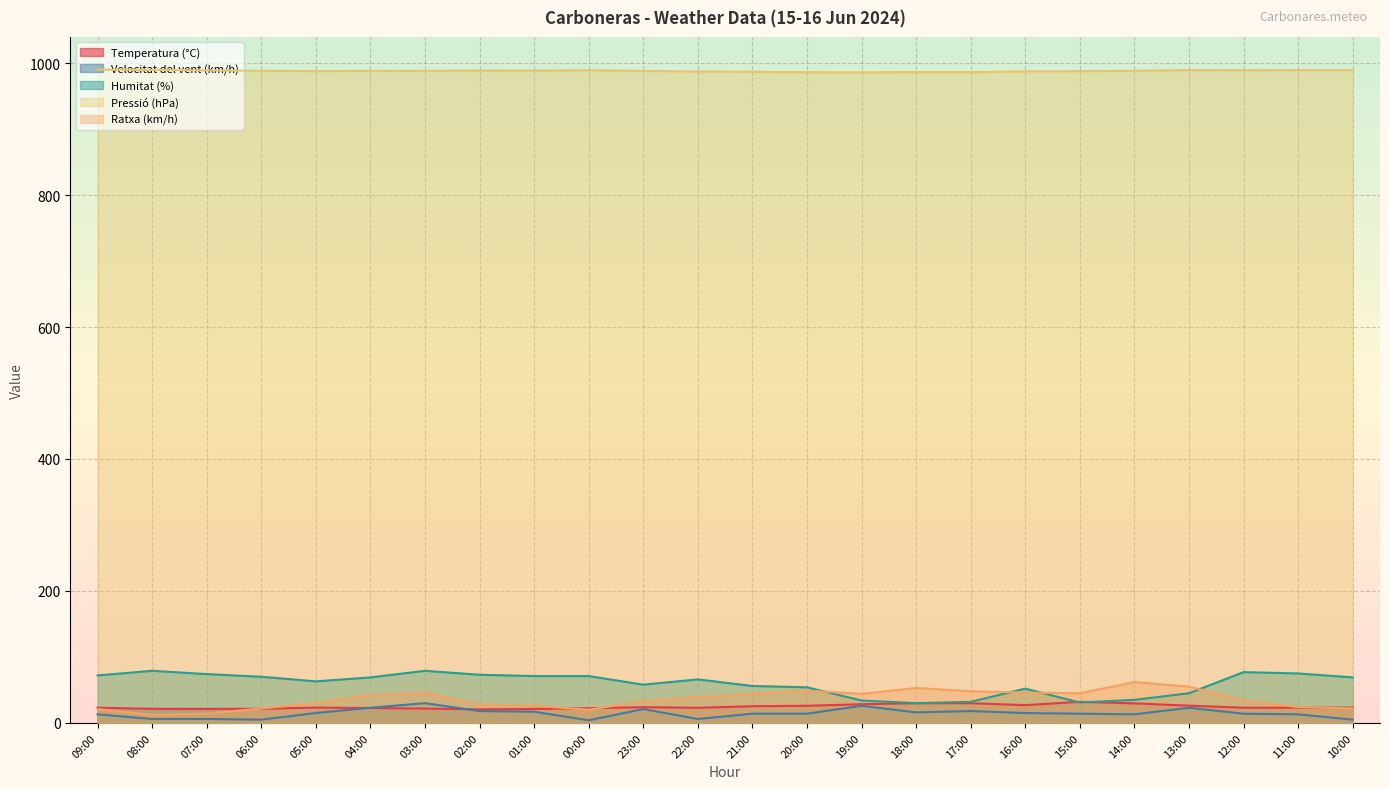

At which category does Velocitat del vent (km/h) reach its first local peak?

03:00